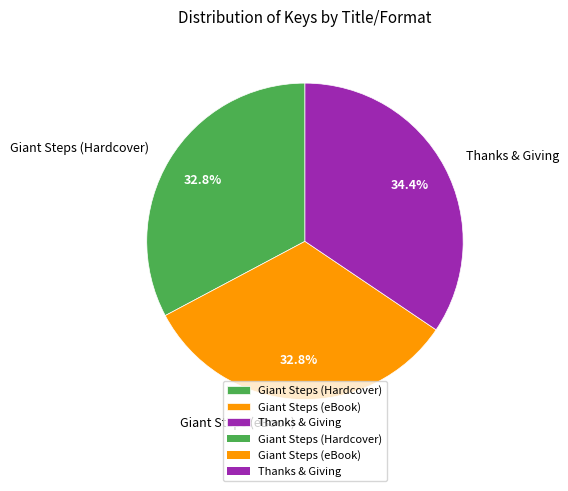

Do Thanks & Giving and Giant Steps (eBook) together represent more than half of the pie?

Yes